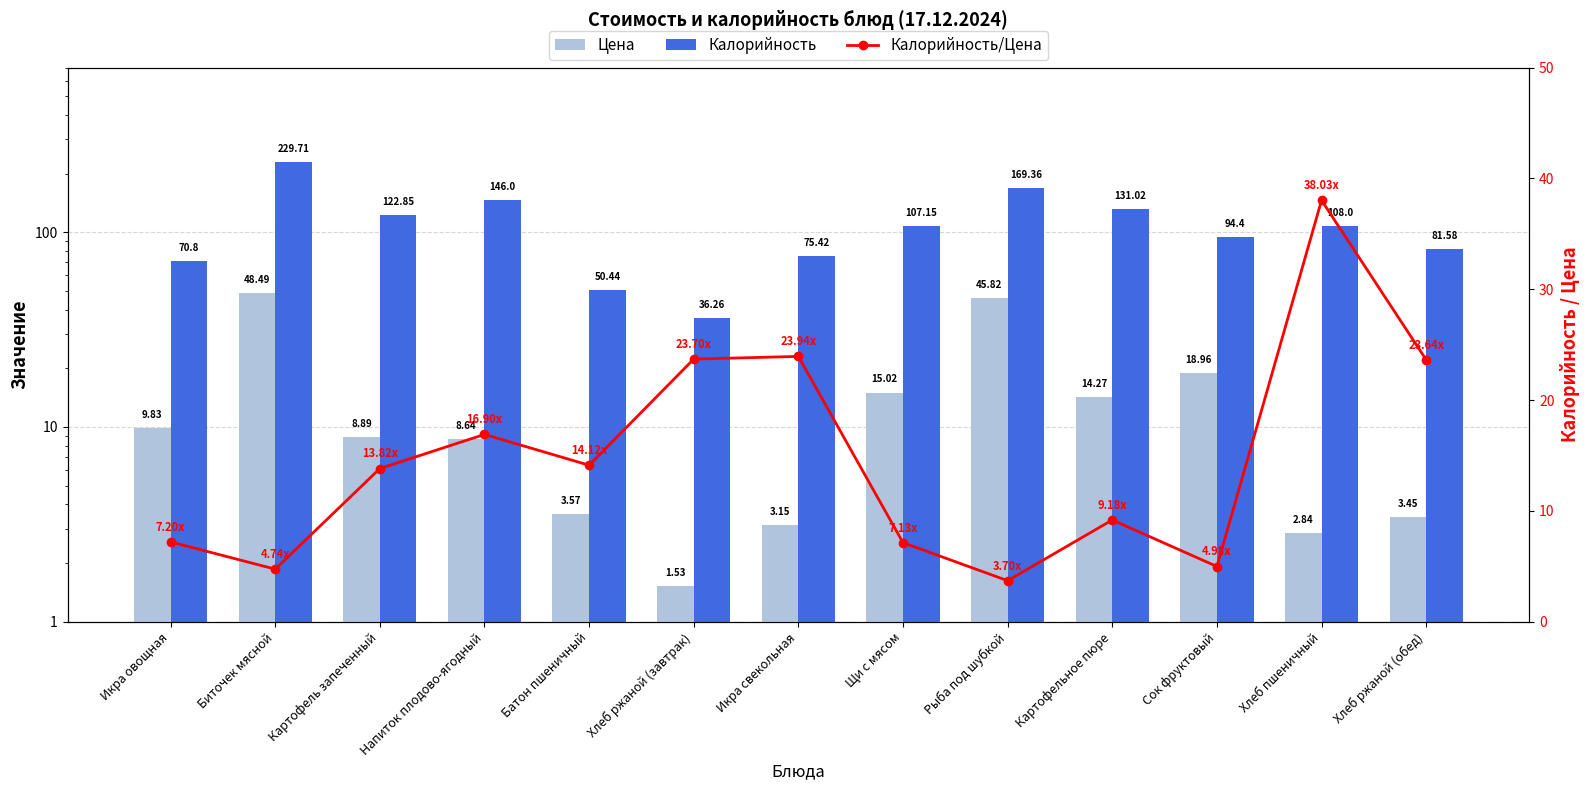

What is the difference between the highest and lowest values at Рыба под шубкой?

165.7